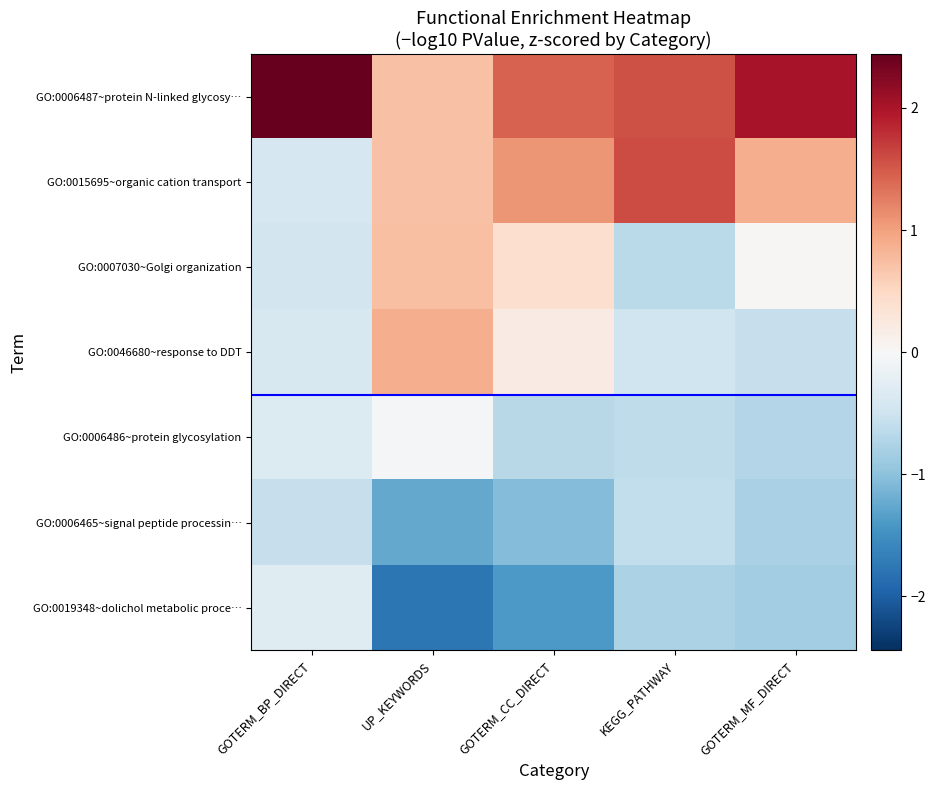

At GOTERM_MF_DIRECT, list the series in order from largest to smallest.

GO:0006487~protein N-linked glycosy…, GO:0015695~organic cation transport, GO:0007030~Golgi organization, GO:0046680~response to DDT, GO:0006486~protein glycosylation, GO:0006465~signal peptide processin…, GO:0019348~dolichol metabolic proce…